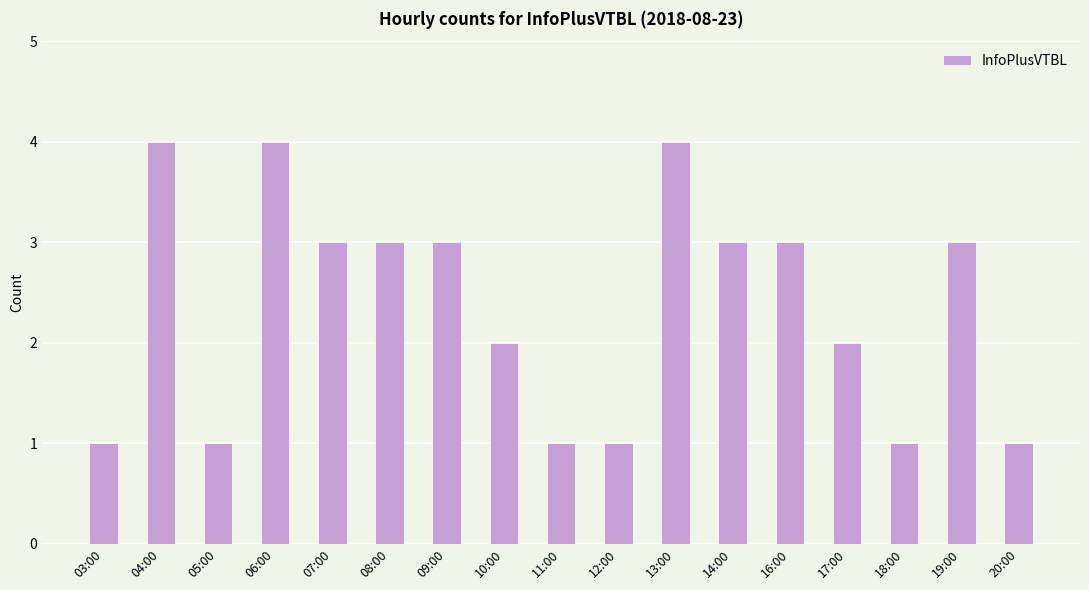

What is the label of the 5th bar from the left?

07:00